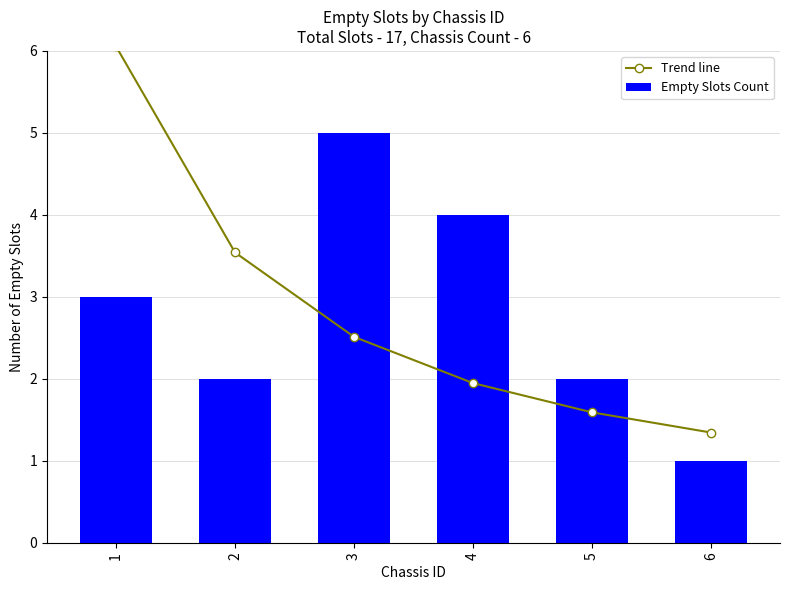

What is the average value of the Empty Slots Count series?

2.8